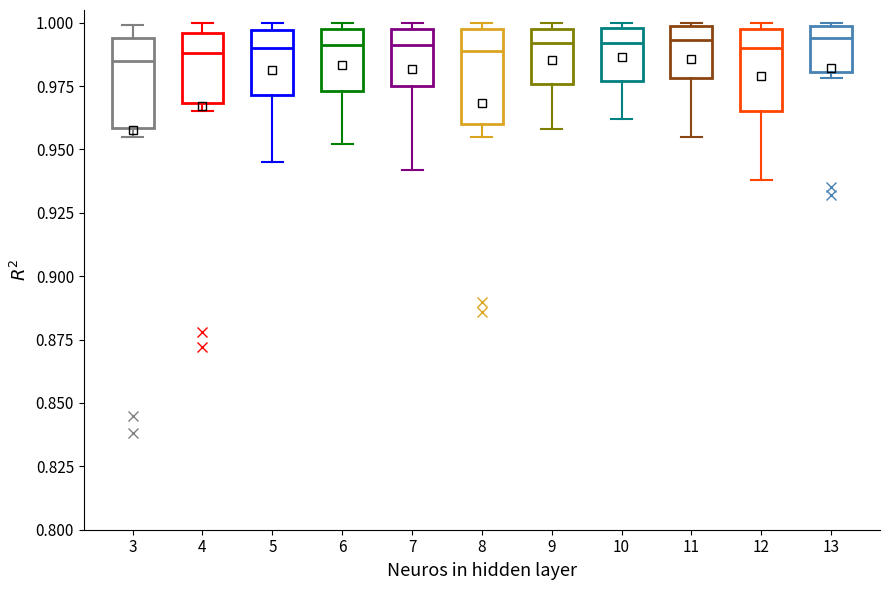

Where does the lower whisker of the box at x = 6 end on the y-axis? The values are not printed on the chart, so give them approximately, as read against the axis.

0.950